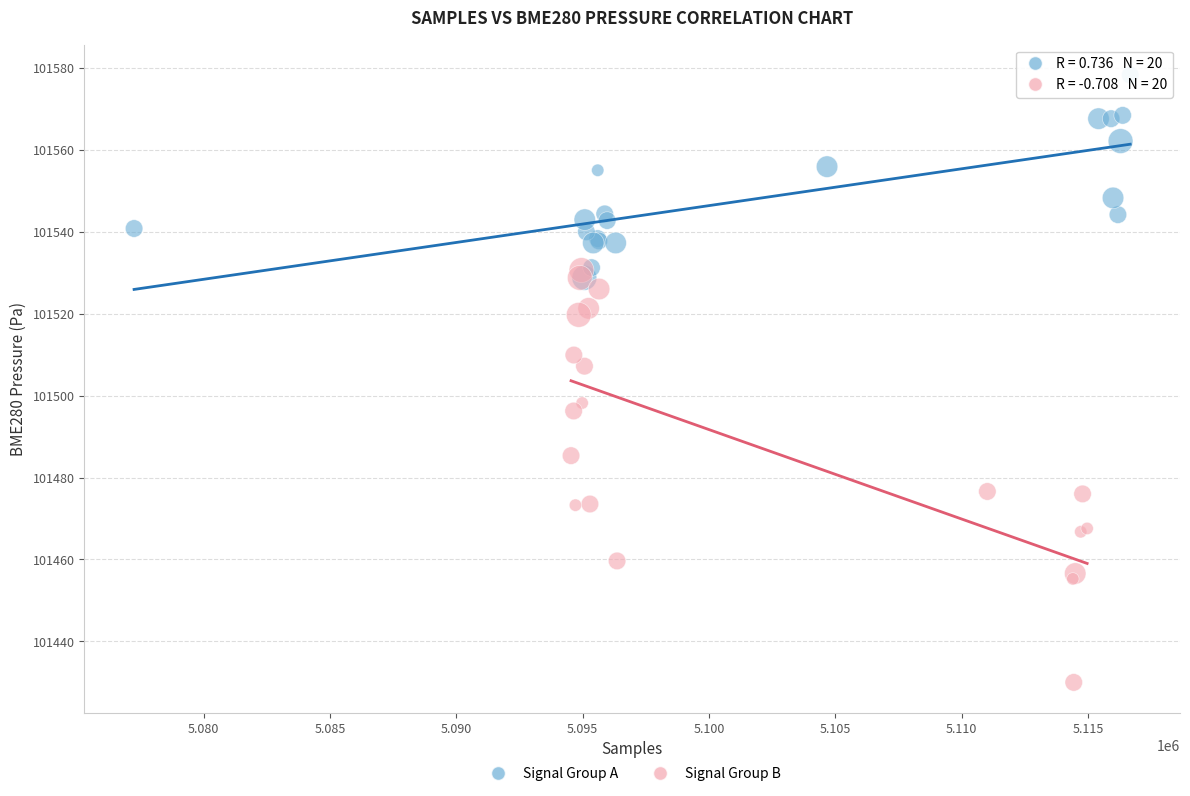

Which series contains the lowest Y value?

Signal Group B